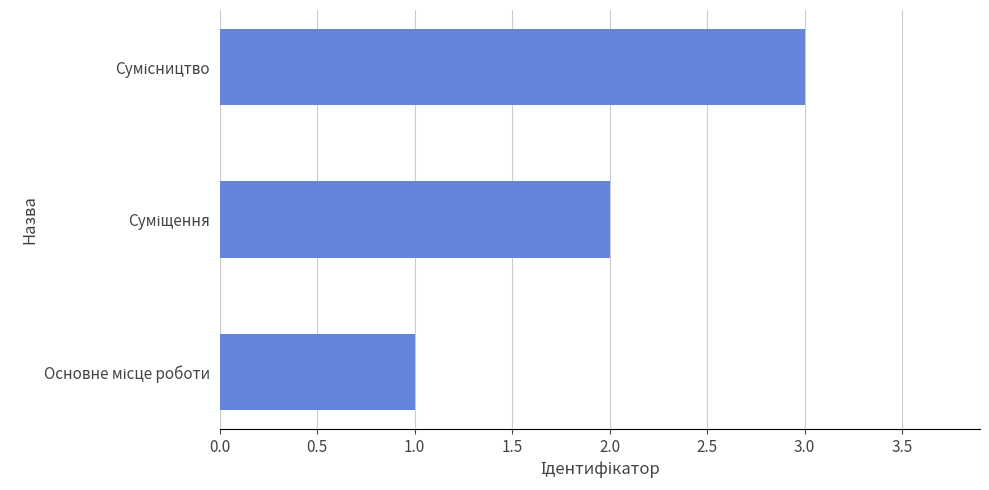

What is the maximum value shown in the chart?

3